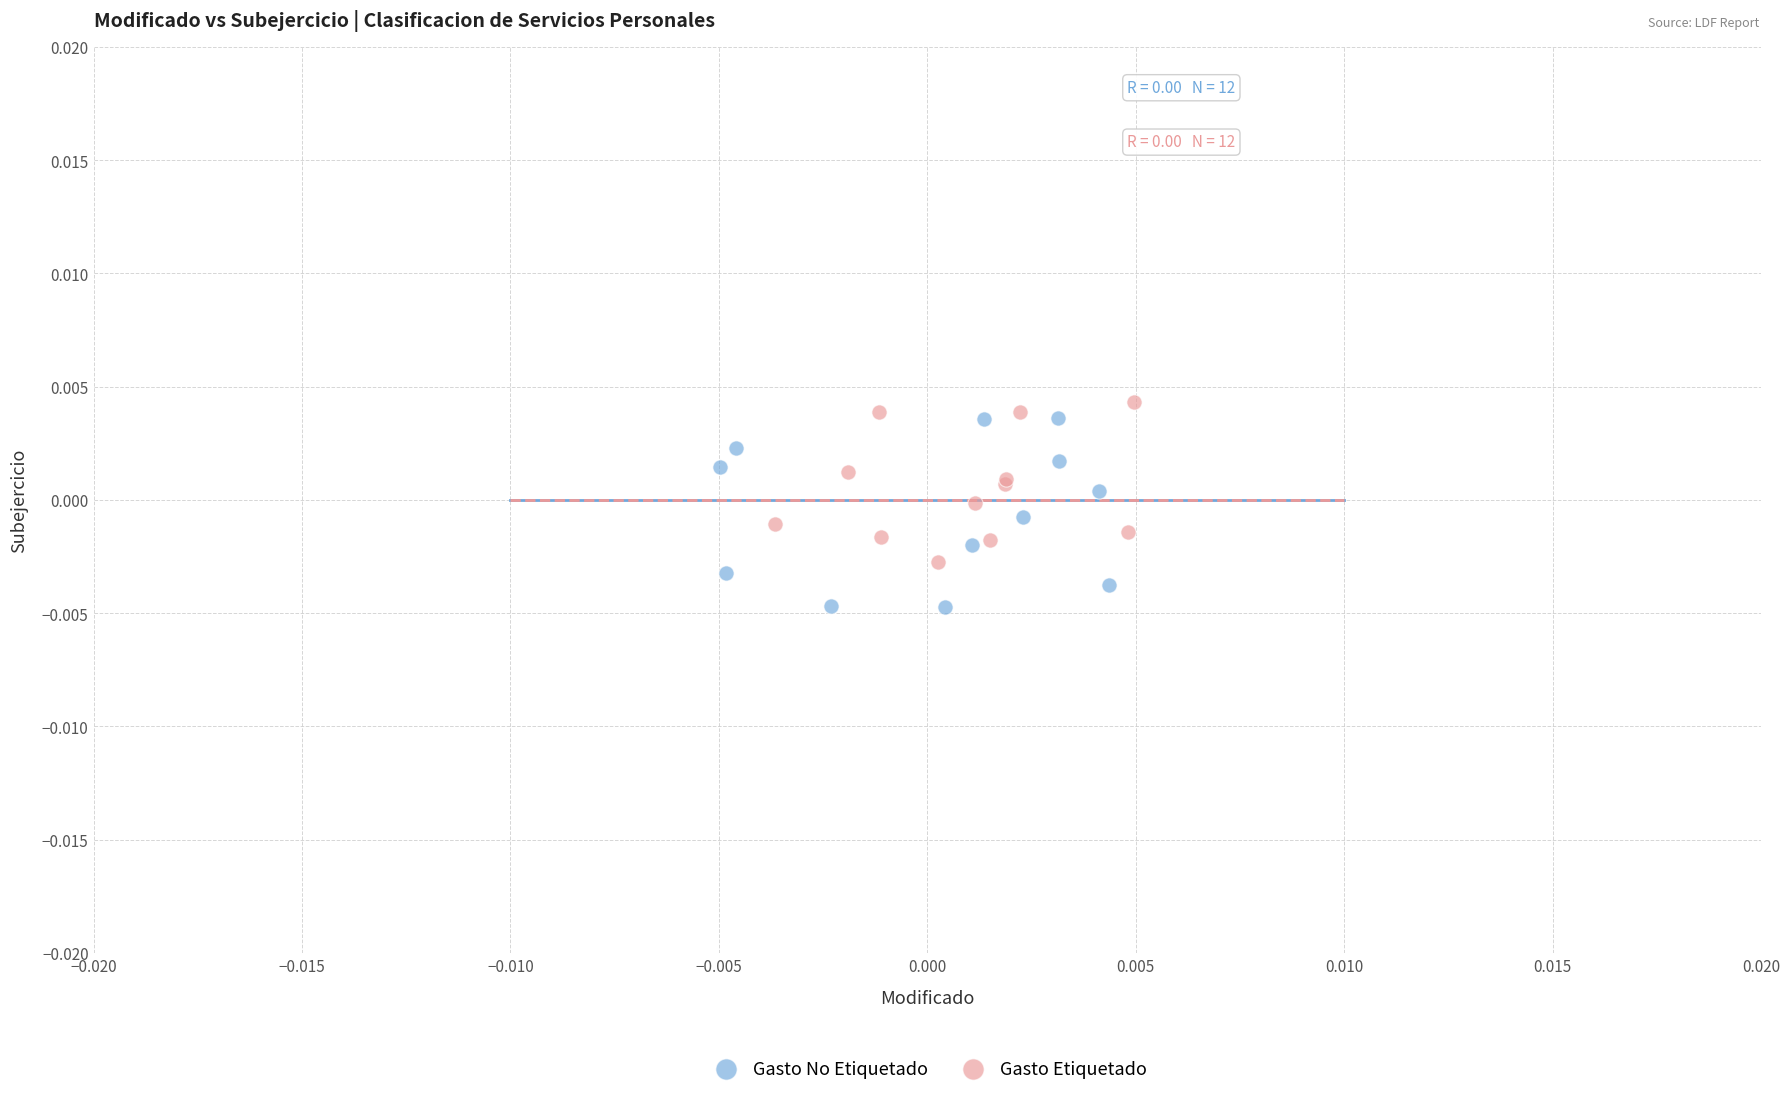

Which series reaches the minimum Y coordinate?

Gasto No Etiquetado